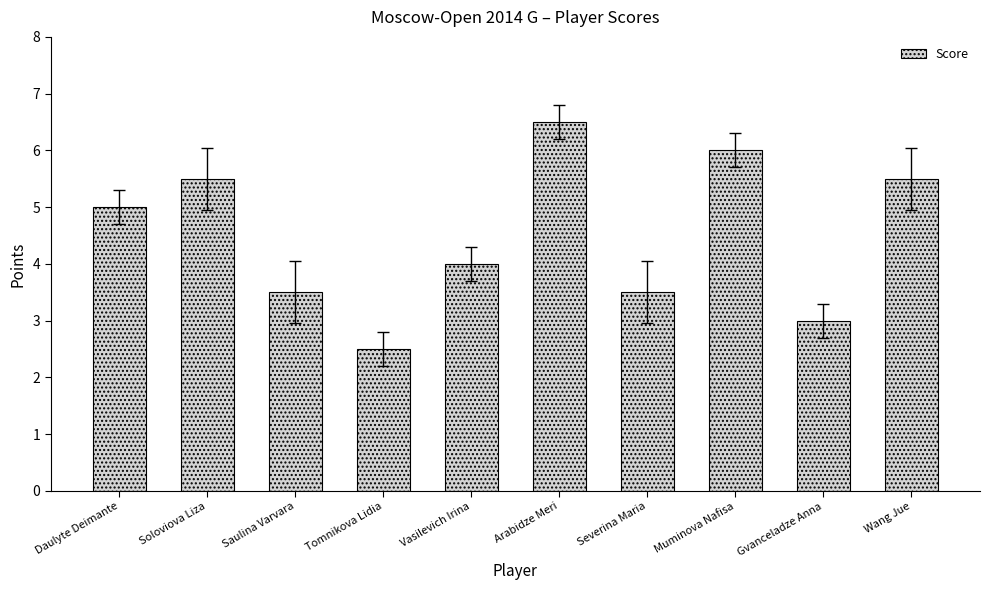

The value at Daulyte Deimante is 2.3. True or false?

False